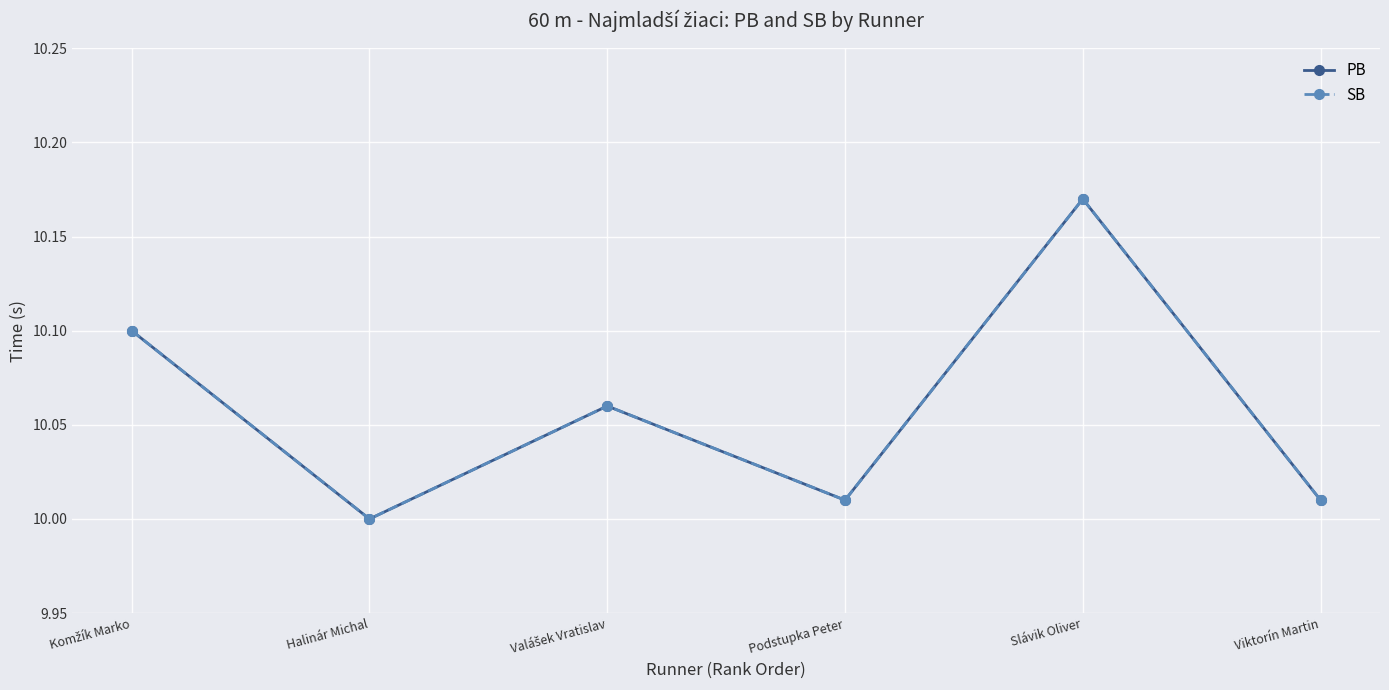

Which label corresponds to the largest value in the chart?

Slávik Oliver